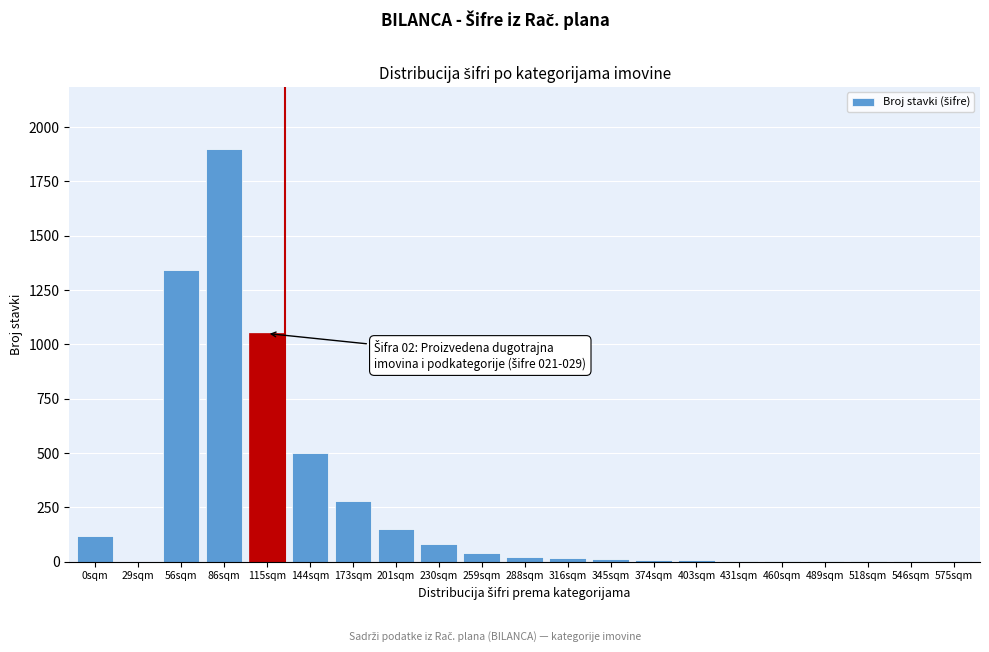

What is the change in value from 0sqm to 29sqm?

-120